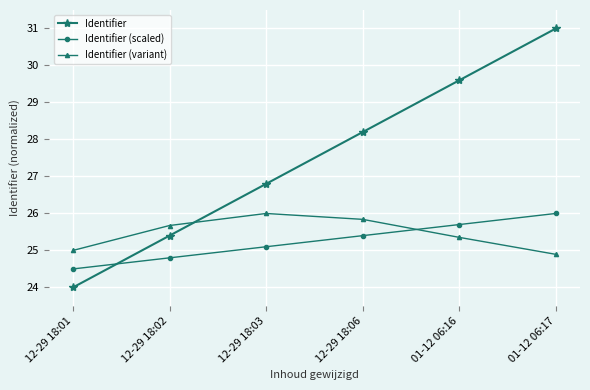

Is this an area chart (filled region under the line)?

No